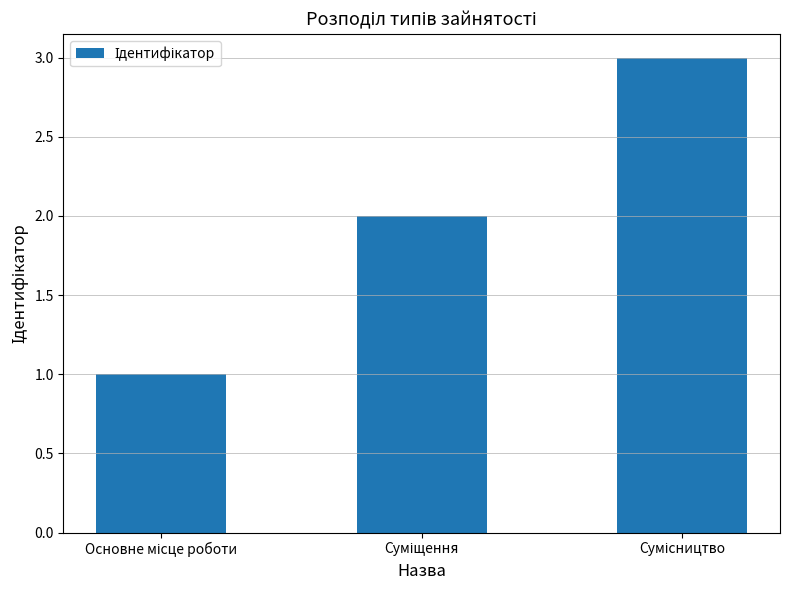

What is the value of the 2nd bar from the left?

2